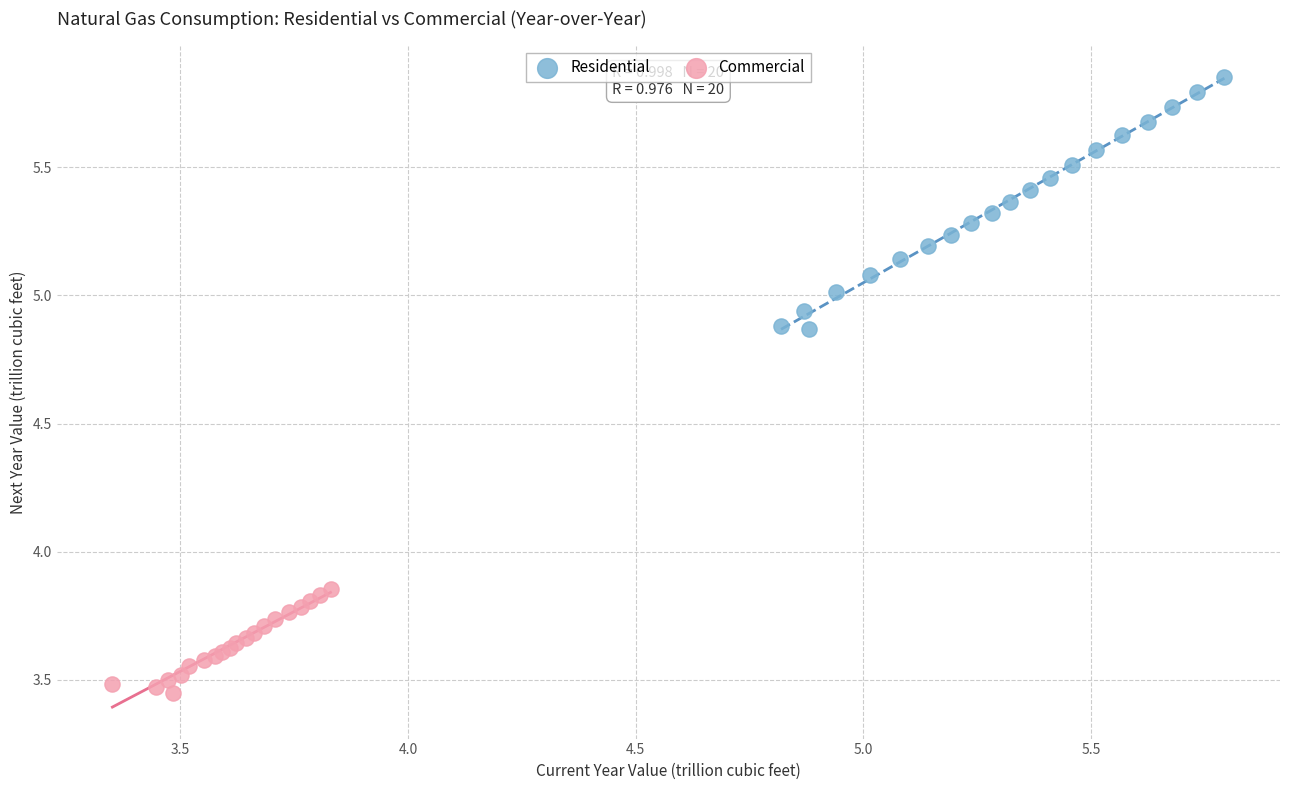

Which series contains the highest Y value?

Residential